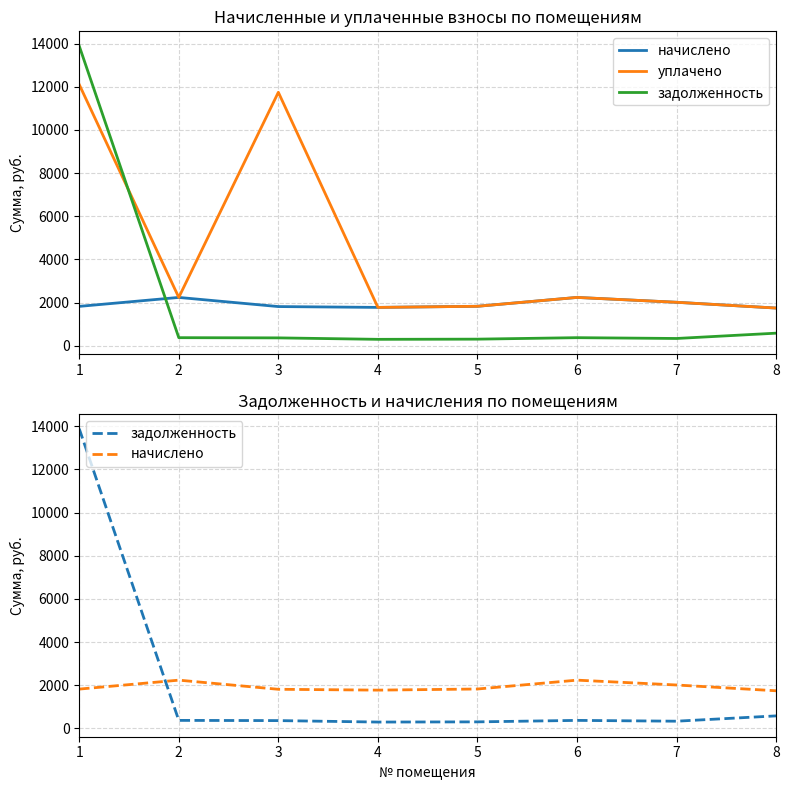

Where is the first local minimum for задолженность?

4